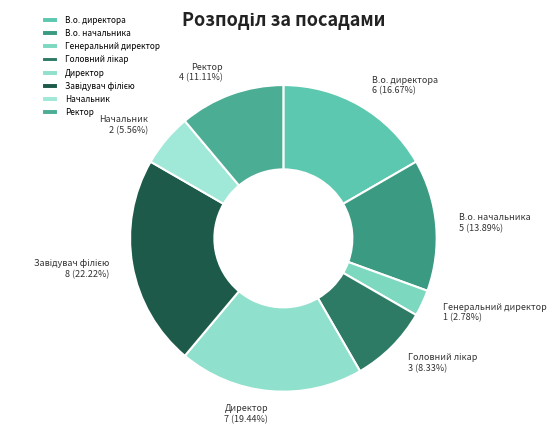

To the nearest percent, what is the average slice percentage?

12%